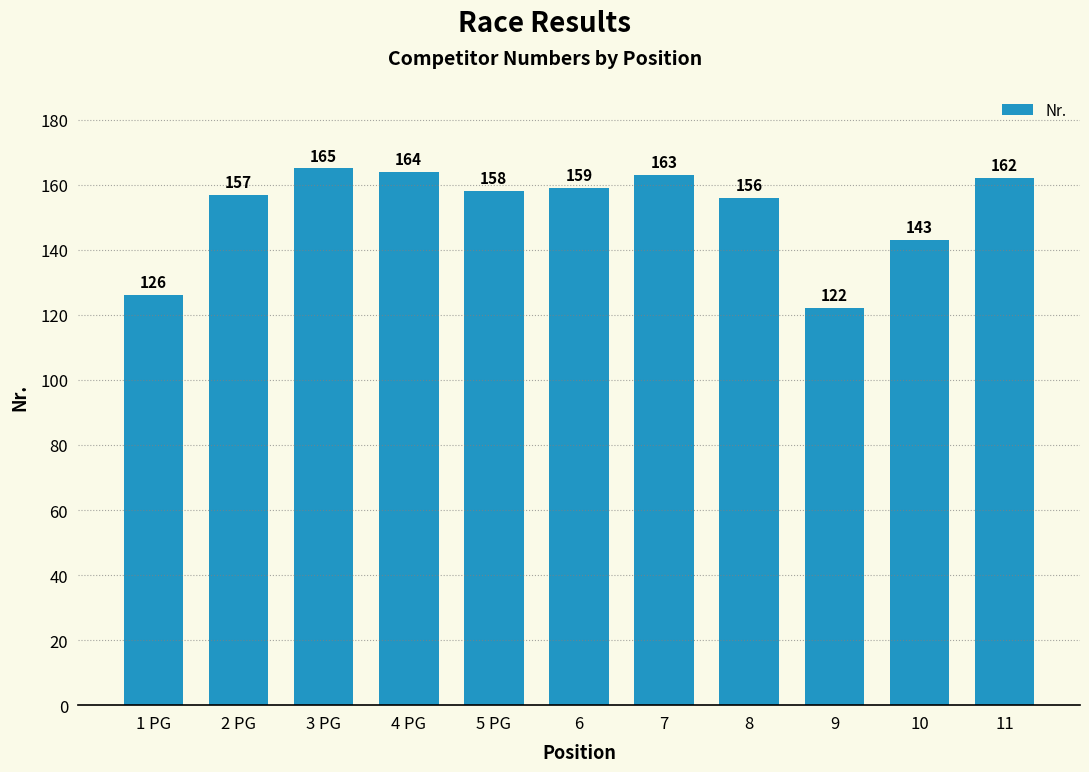

Does the chart contain stacked bars?

No